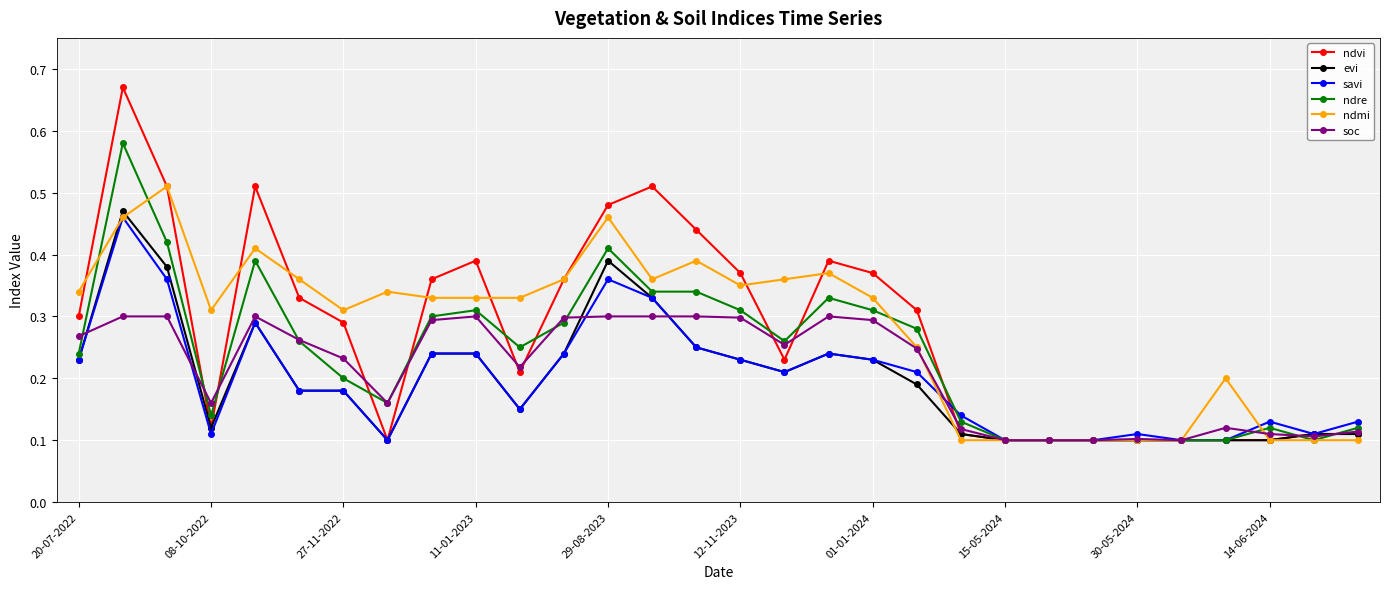

True or false: ndmi has more than 1 interior local peaks.

True